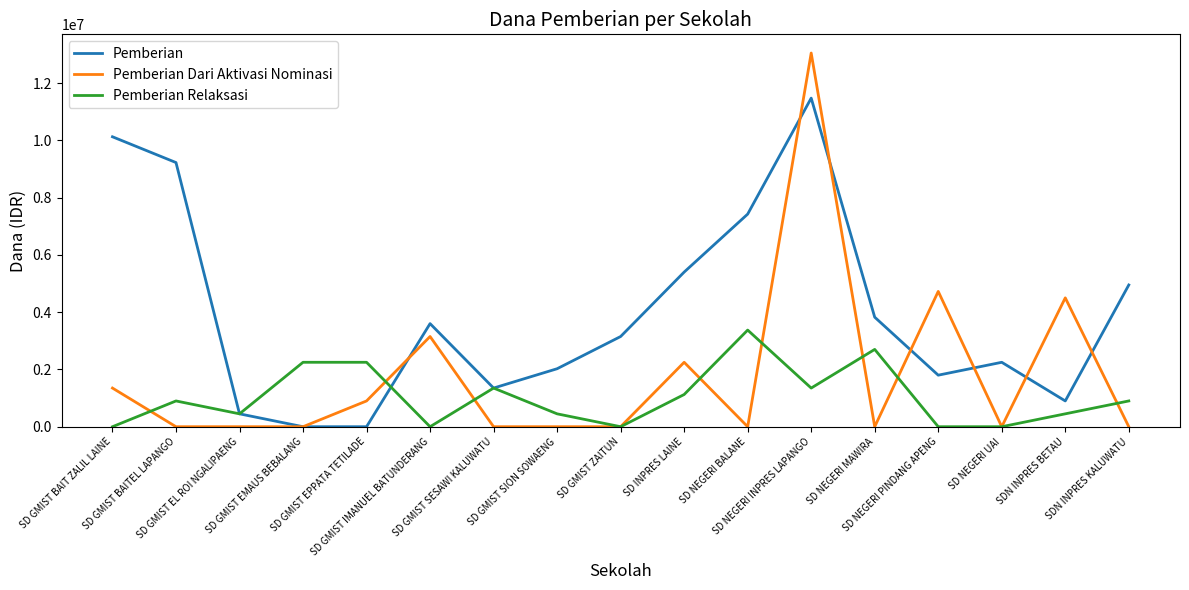

Rank the series by their average value, from lowest to highest.

Pemberian Relaksasi, Pemberian Dari Aktivasi Nominasi, Pemberian